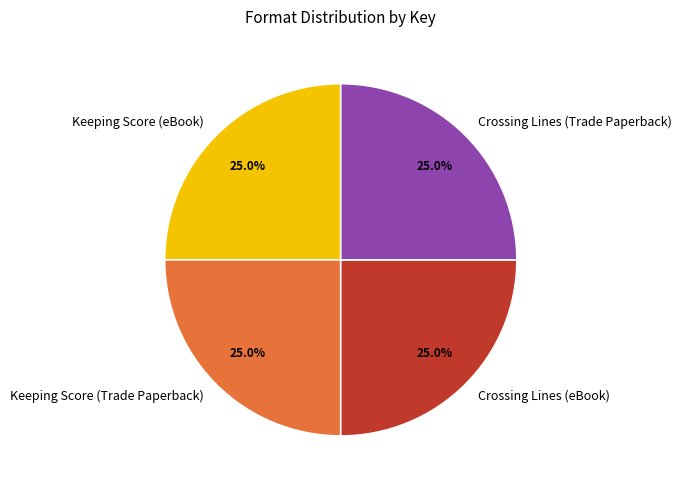

What portion of the pie excludes Keeping Score (Trade Paperback)?

75.0%